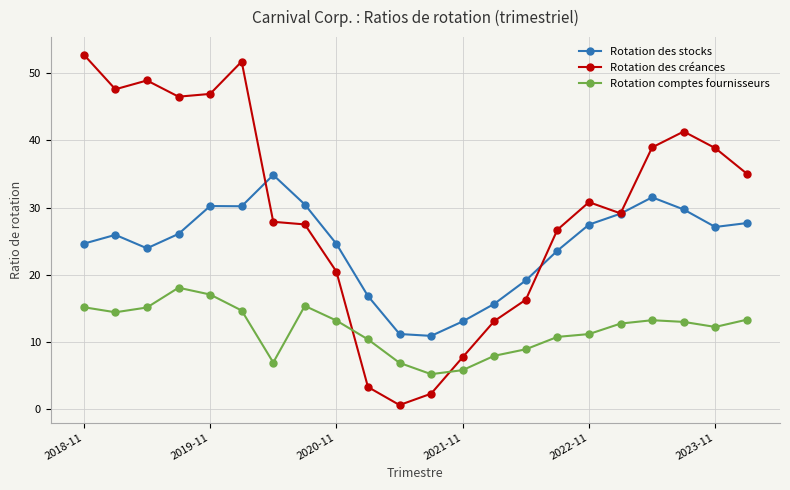

Which series has the largest total across all categories?

Rotation des créances